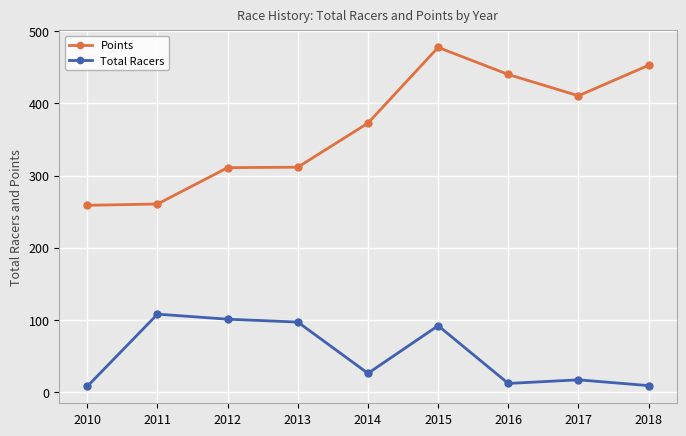

What is the approximate value of Total Racers at 2016?

12.0